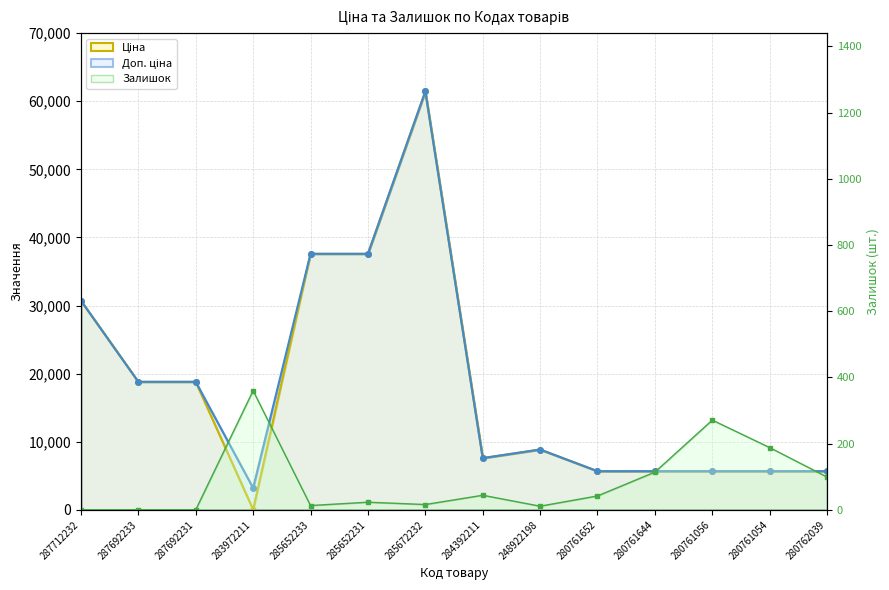

What is the lowest value of the Ціна series?

32.0